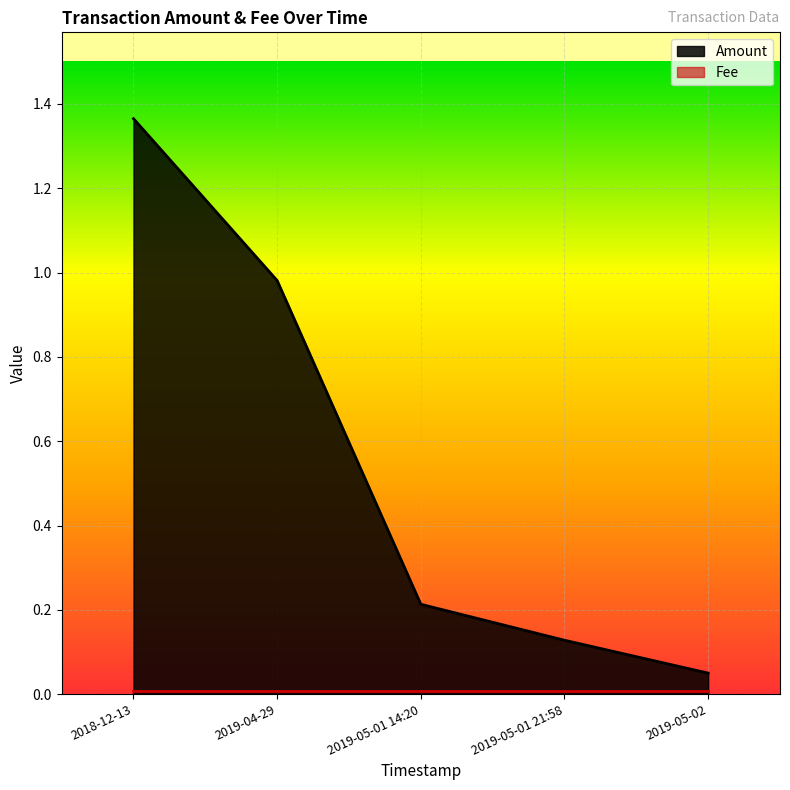

Rank the categories by value from lowest to highest.

2019-05-02, 2019-05-01 21:58, 2019-05-01 14:20, 2019-04-29, 2018-12-13